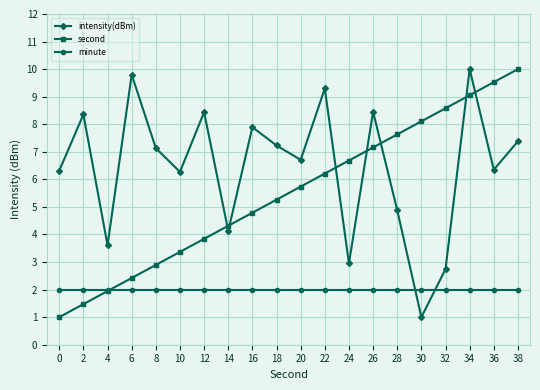

True or false: minute has a value of 0.4 at 22.

False